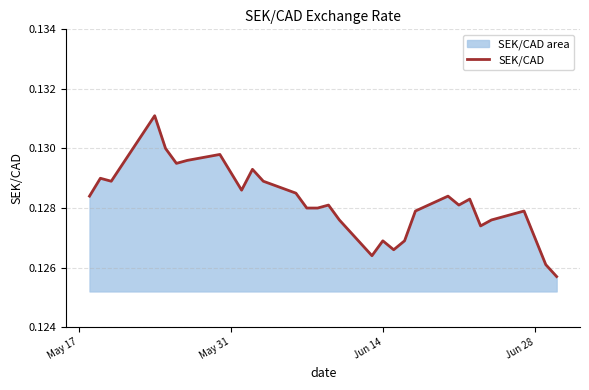

What is the greatest value displayed?

0.1